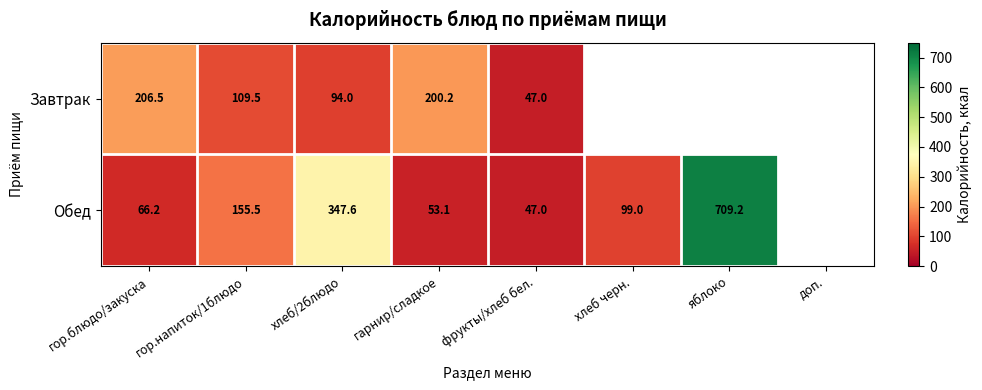

Between гор.блюдо/закуска and гор.напиток/1блюдо, which series saw the biggest shift?

Завтрак